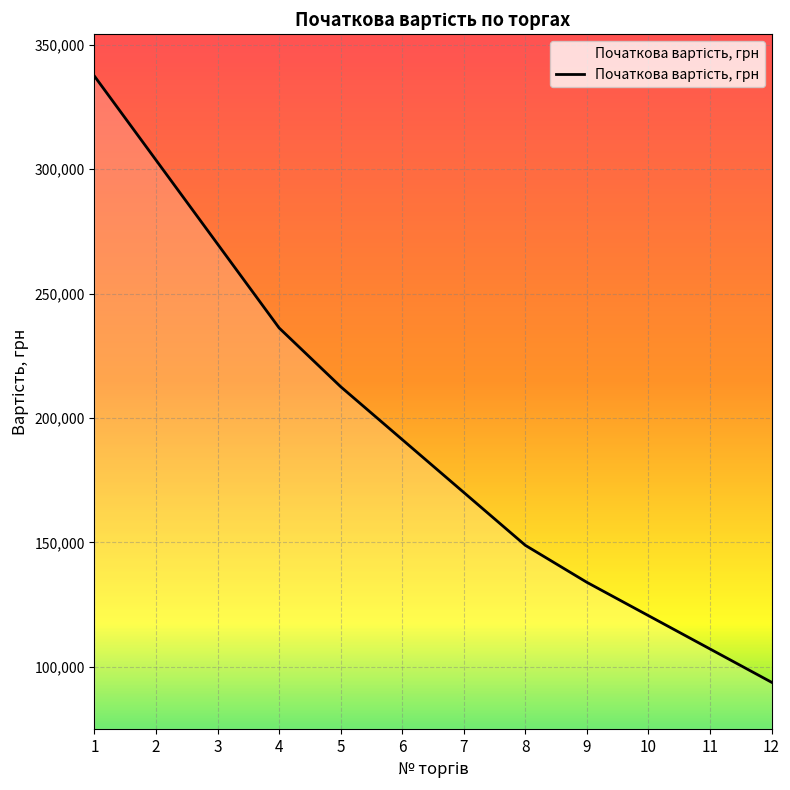

What is the ratio of the value at 9 to the value at 4?

0.6